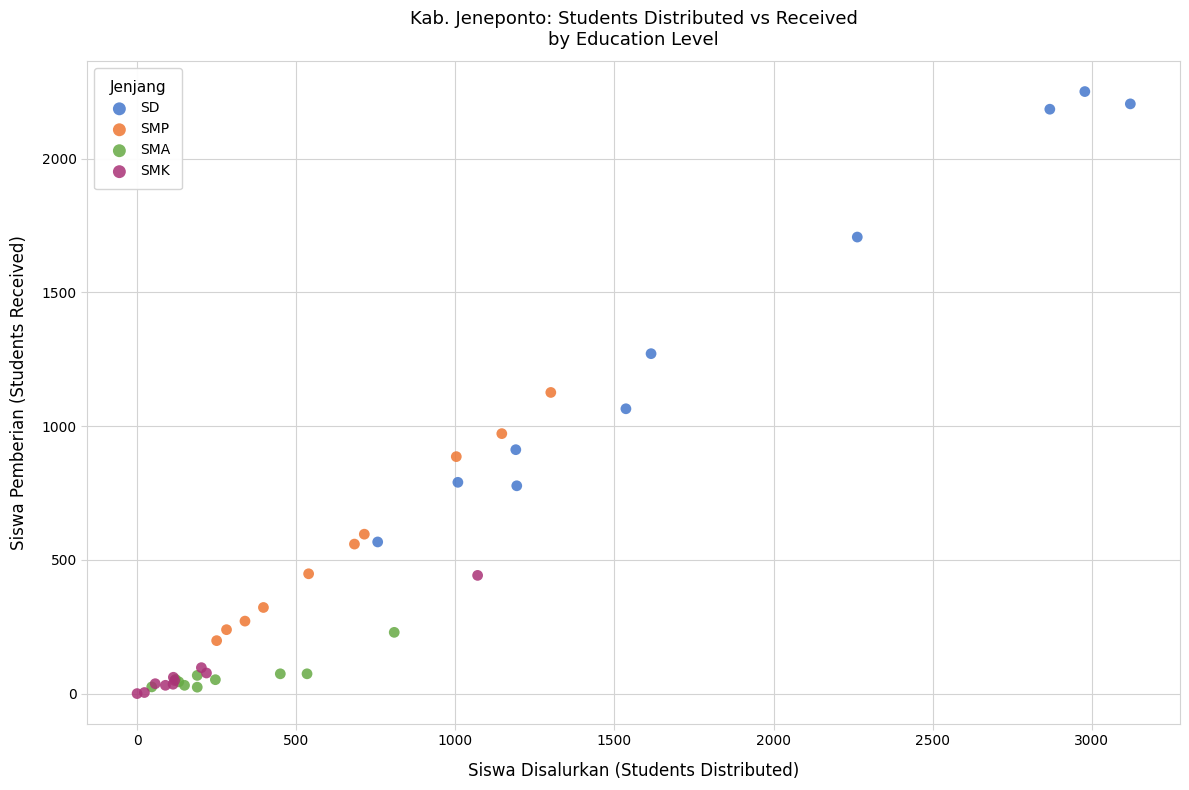

Which series has the largest Y range (max minus min)?

SD